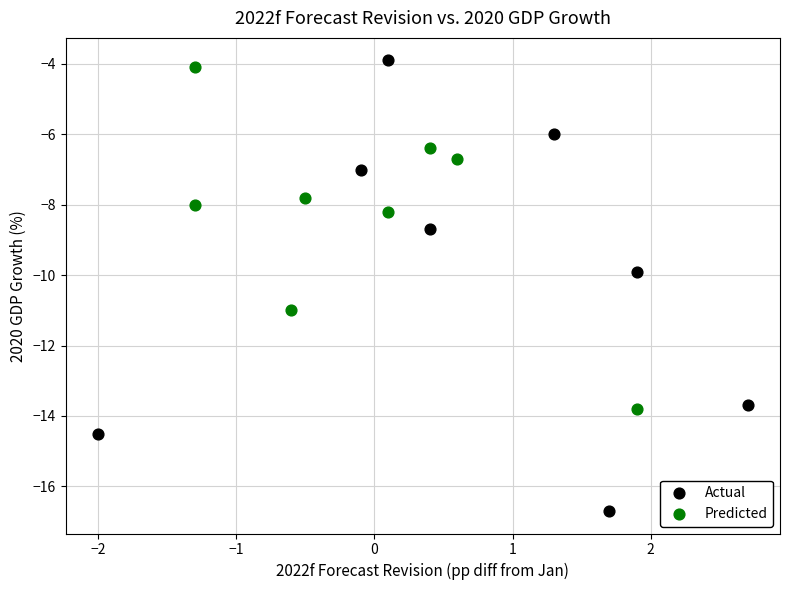

Which series has the largest Y range (max minus min)?

Actual